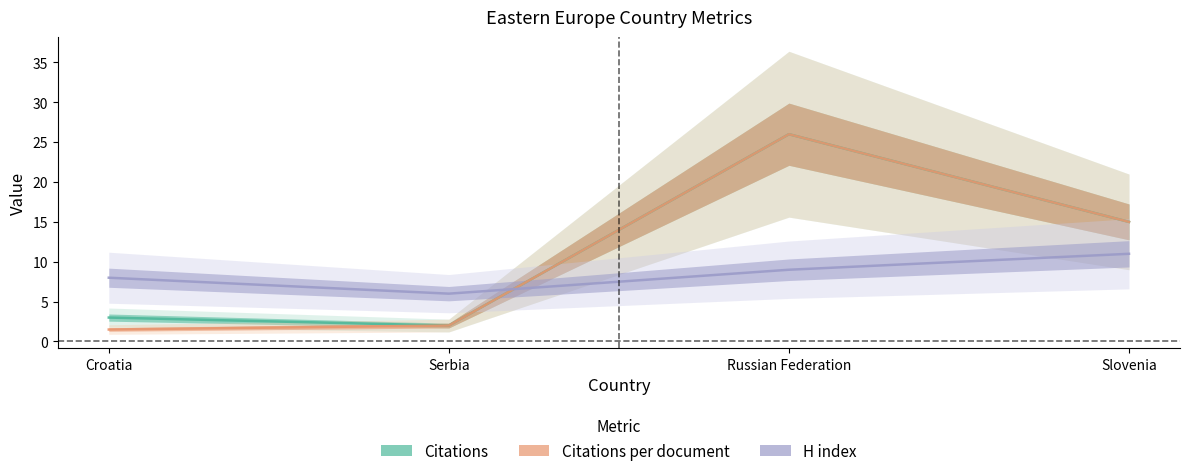

After their last crossing, which series has the higher values: Citations per document or H index?

Citations per document